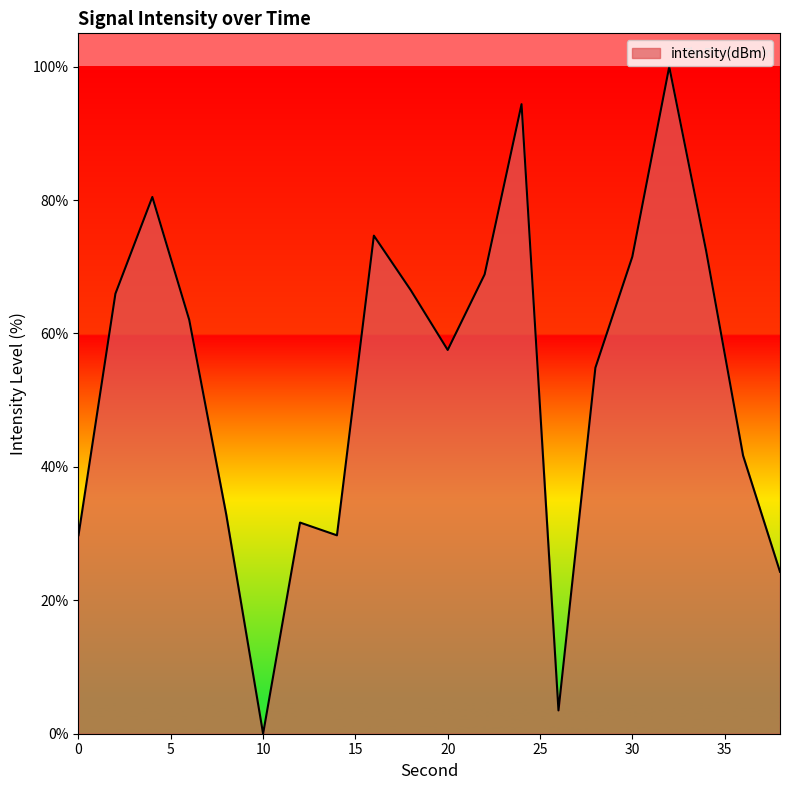

What is the maximum value shown in the chart?

100.0